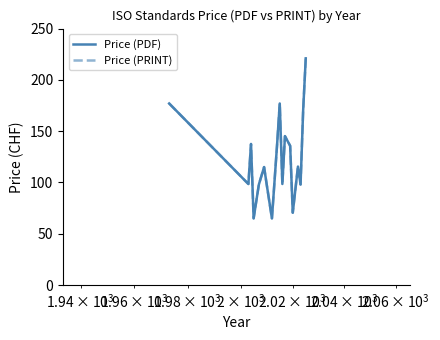

True or false: Price (PDF) and Price (PRINT) intersect in this chart.

False